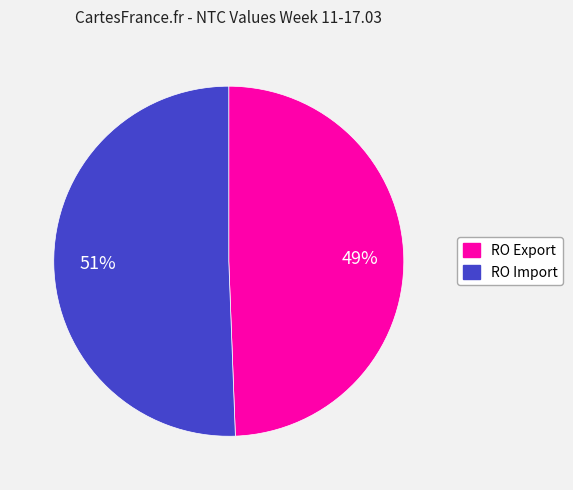

Combined, do RO Export and RO Import account for over 50%?

Yes